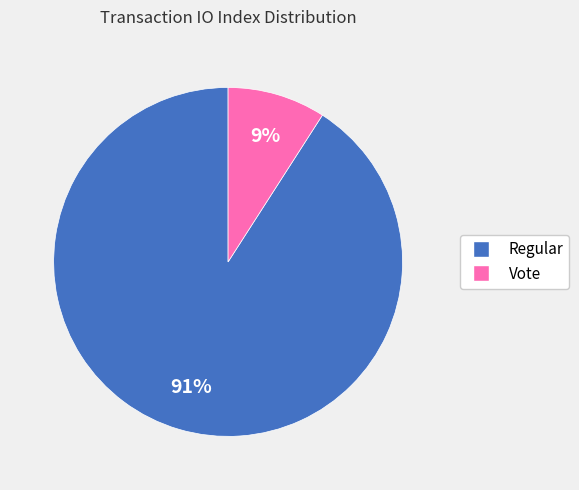

How many segments does this pie chart have?

2